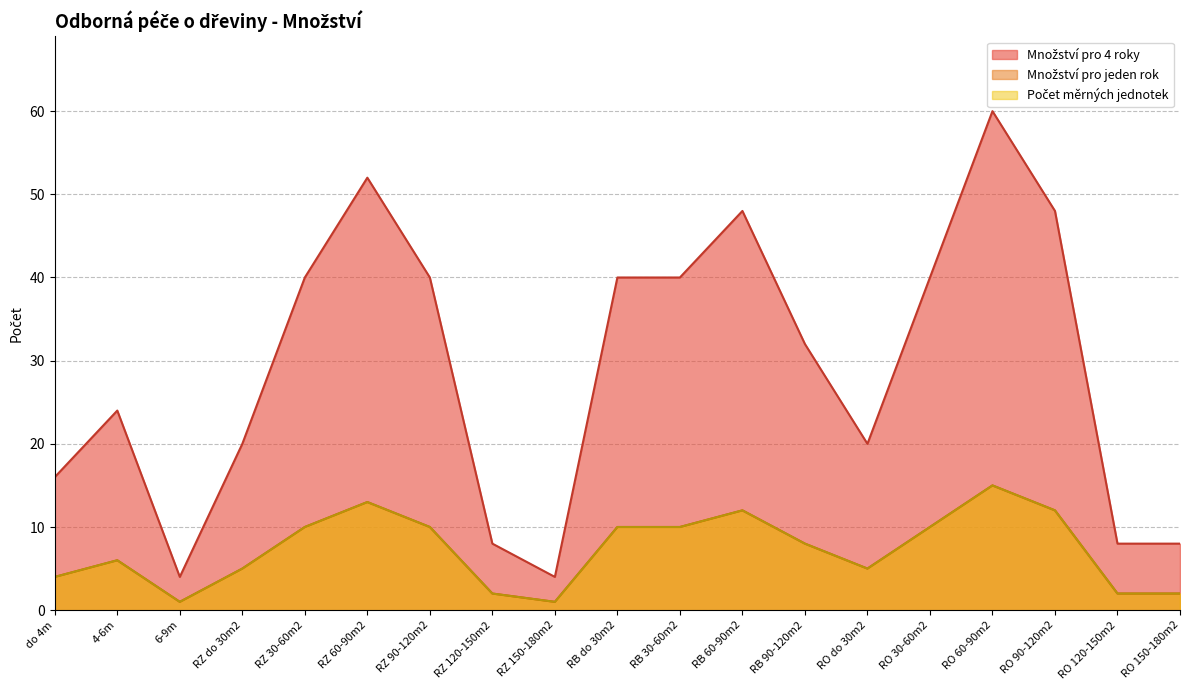

What is the approximate value of Počet měrných jednotek at RO 60-90m2, to the nearest 10?

20